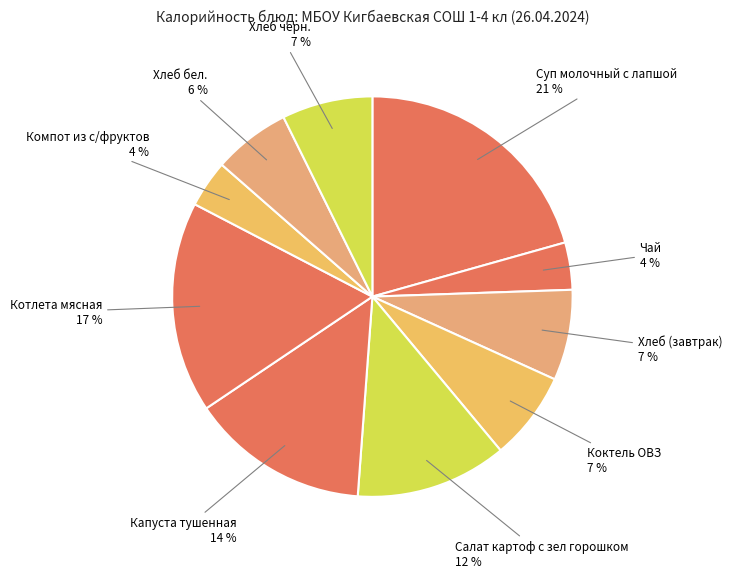

How many segments does this pie chart have?

10